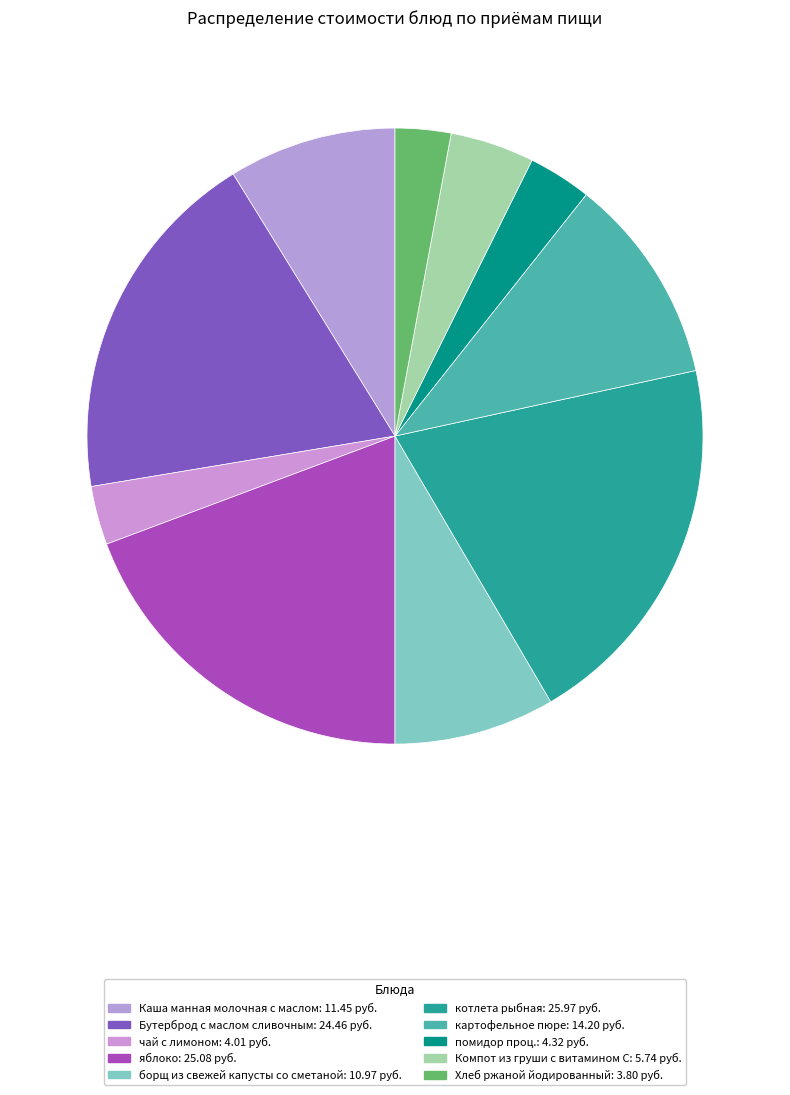

How many slices are in this pie chart?

10